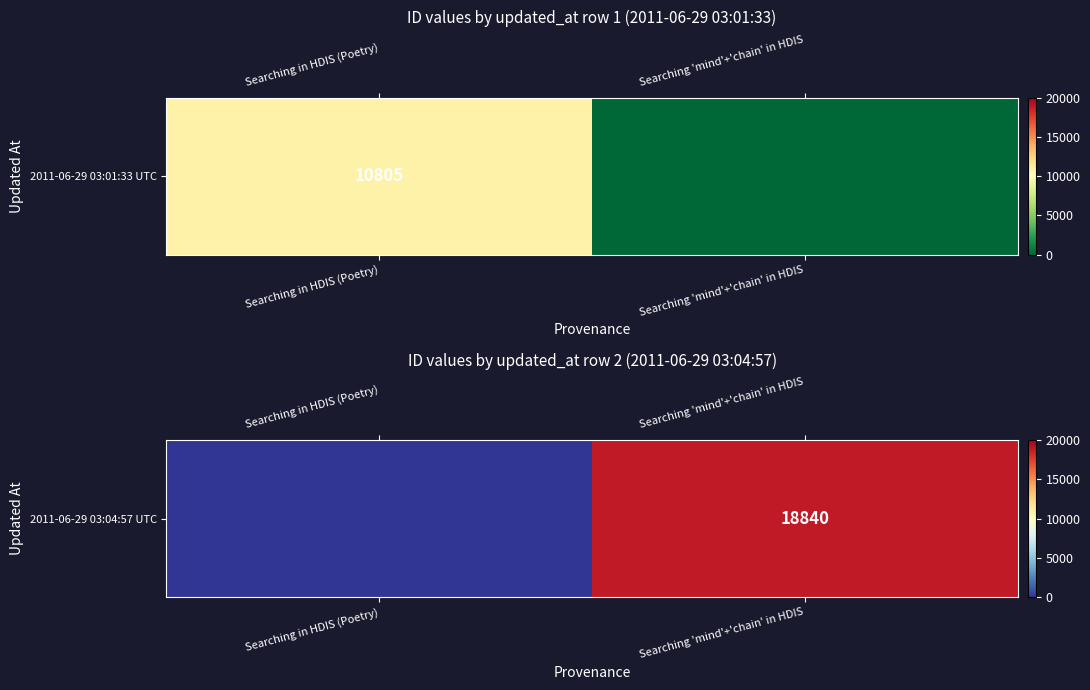

Which has a higher value, Searching in HDIS (Poetry) or Searching 'mind'+'chain' in HDIS?

Searching 'mind'+'chain' in HDIS